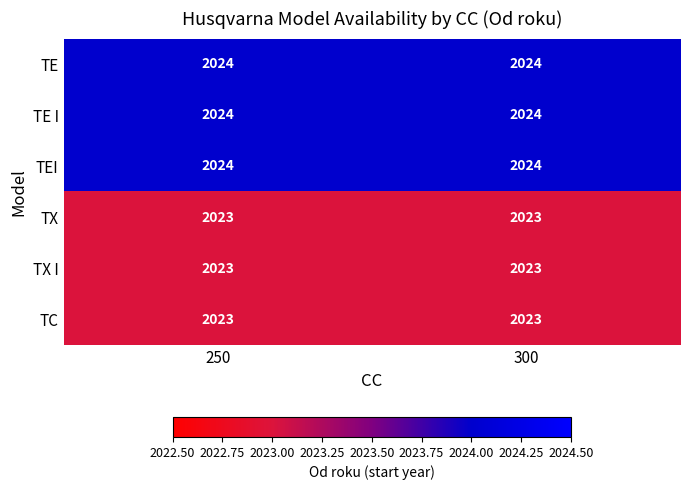

What is the minimum value shown in the chart?

2023